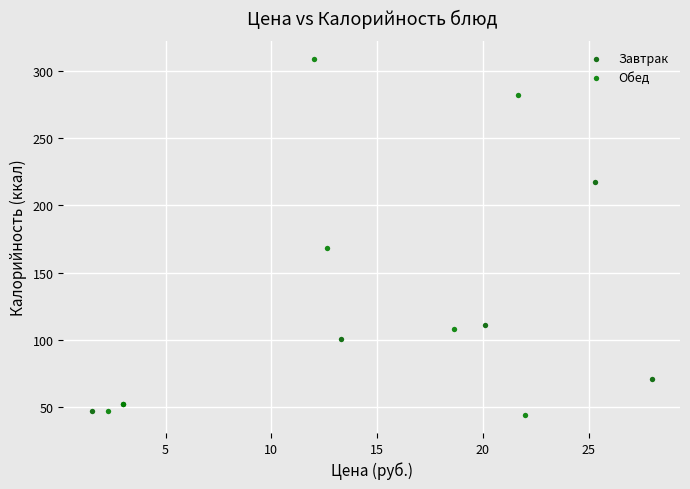

Which series has the largest Y range (max minus min)?

Обед